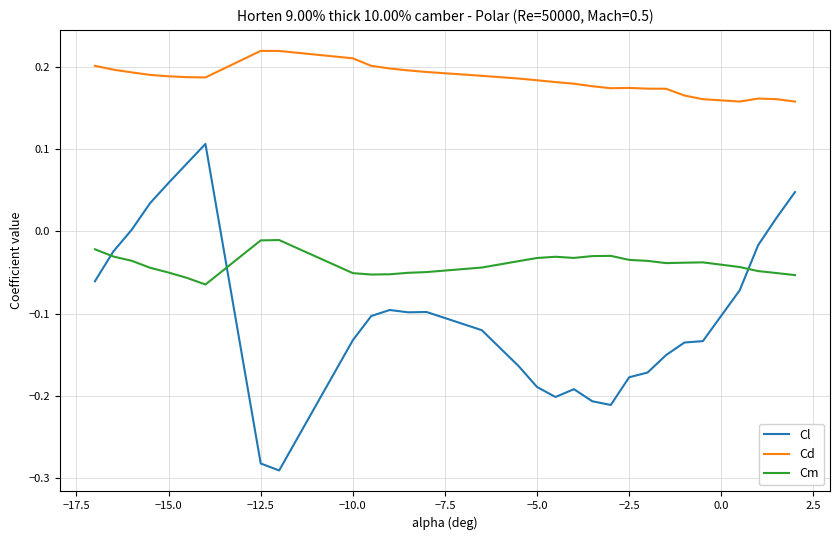

List the series in order of their peak value, highest first.

Cd, Cl, Cm